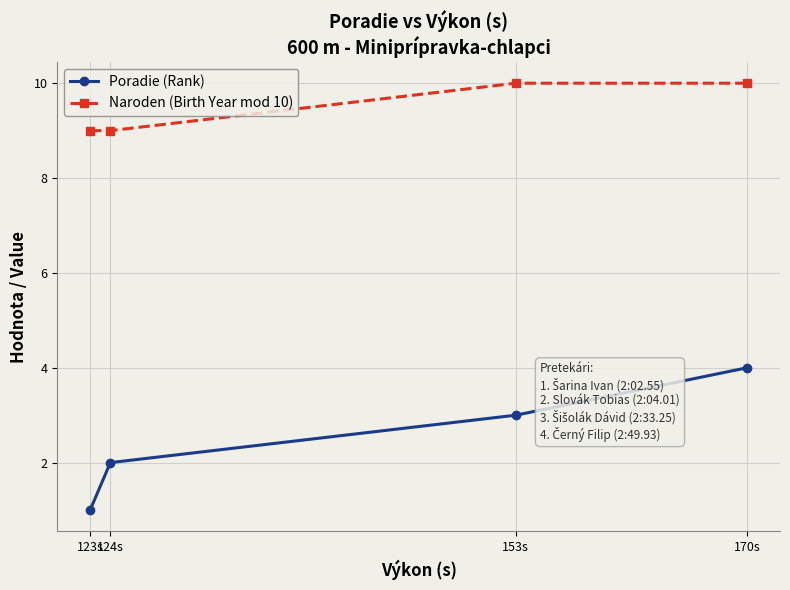

What position from the right is 124s?

3